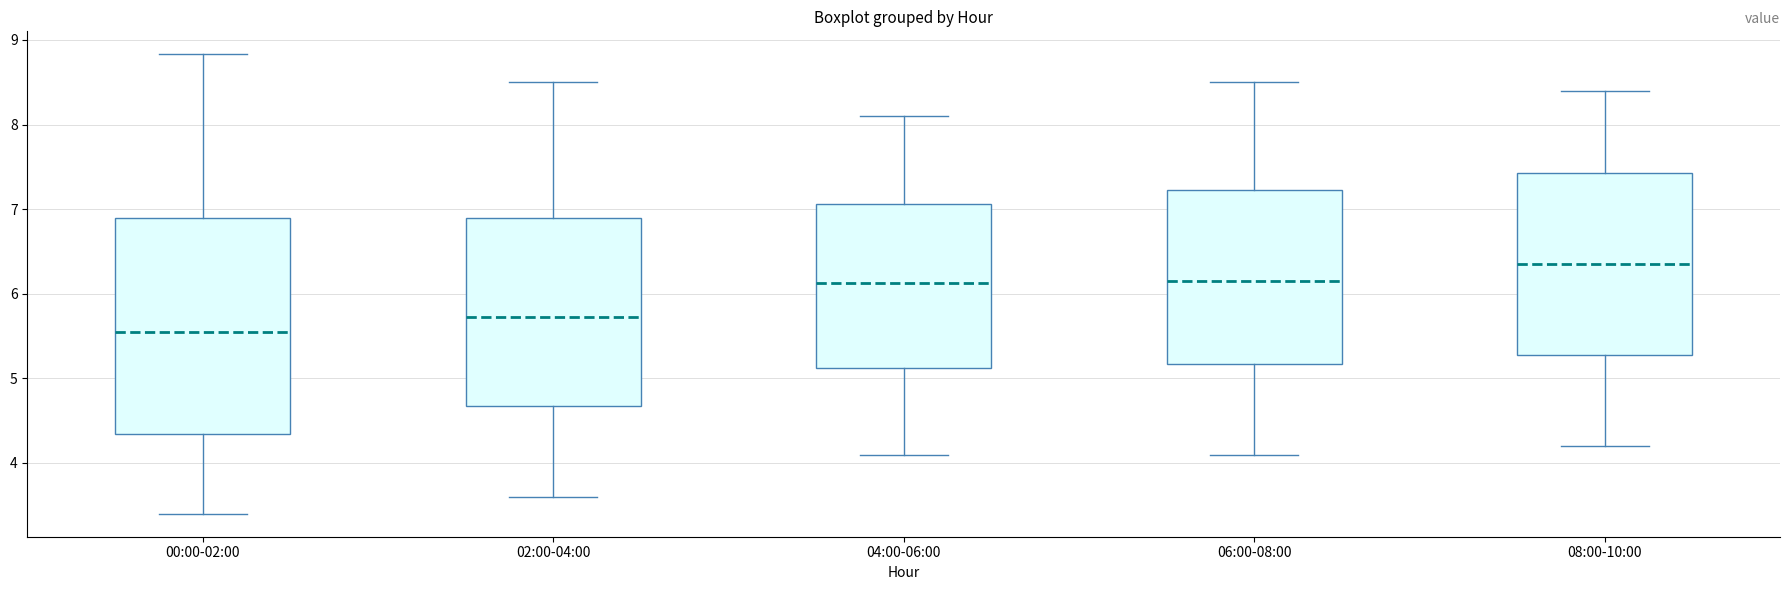

Reading left to right, read every box against the y-axis: the position of its median line, the range the box covers, and the ends of its whiskers. The values are not printed on the chart, so give them approximately, as read against the axis.

00:00-02:00: median 5.6, box 4.3 to 6.9, whiskers 3.4 to 8.8
02:00-04:00: median 5.7, box 4.7 to 6.9, whiskers 3.6 to 8.5
04:00-06:00: median 6.1, box 5.1 to 7.1, whiskers 4.1 to 8.1
06:00-08:00: median 6.2, box 5.2 to 7.2, whiskers 4.1 to 8.5
08:00-10:00: median 6.4, box 5.3 to 7.4, whiskers 4.2 to 8.4